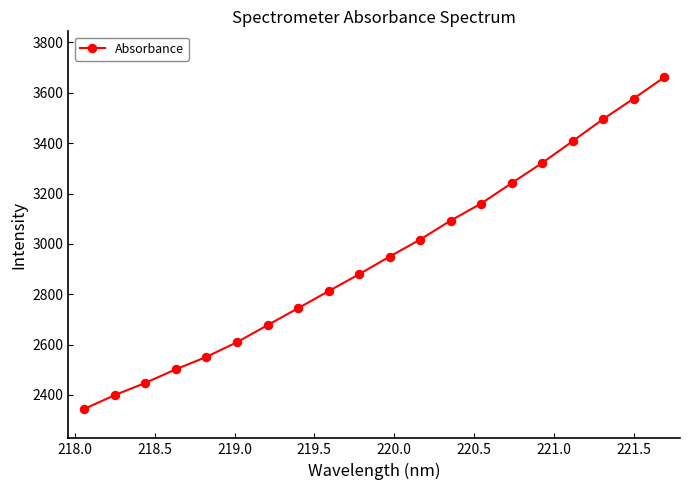

True or false: the data has more than 1 interior local peaks.

False